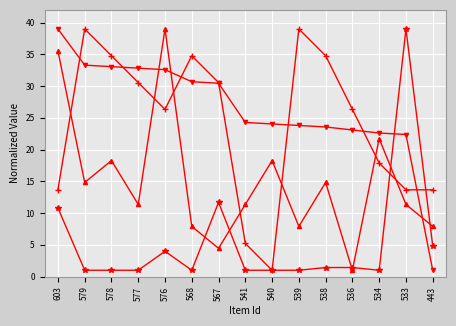

What is the total value across all series at 578?

87.1